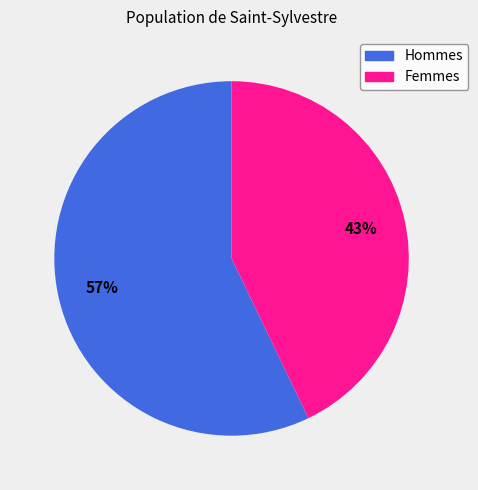

Does Hommes account for over 50% of the chart?

Yes